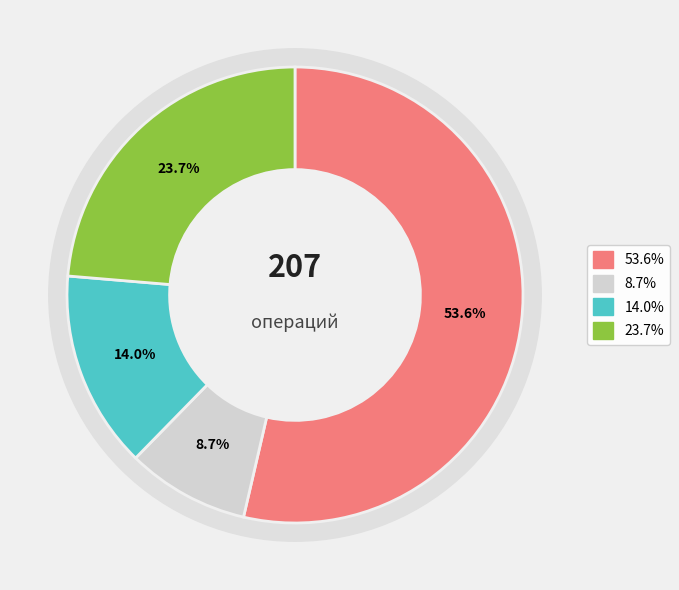

True or false: сверх минимального размера взноса accounts for 9% of the total.

True